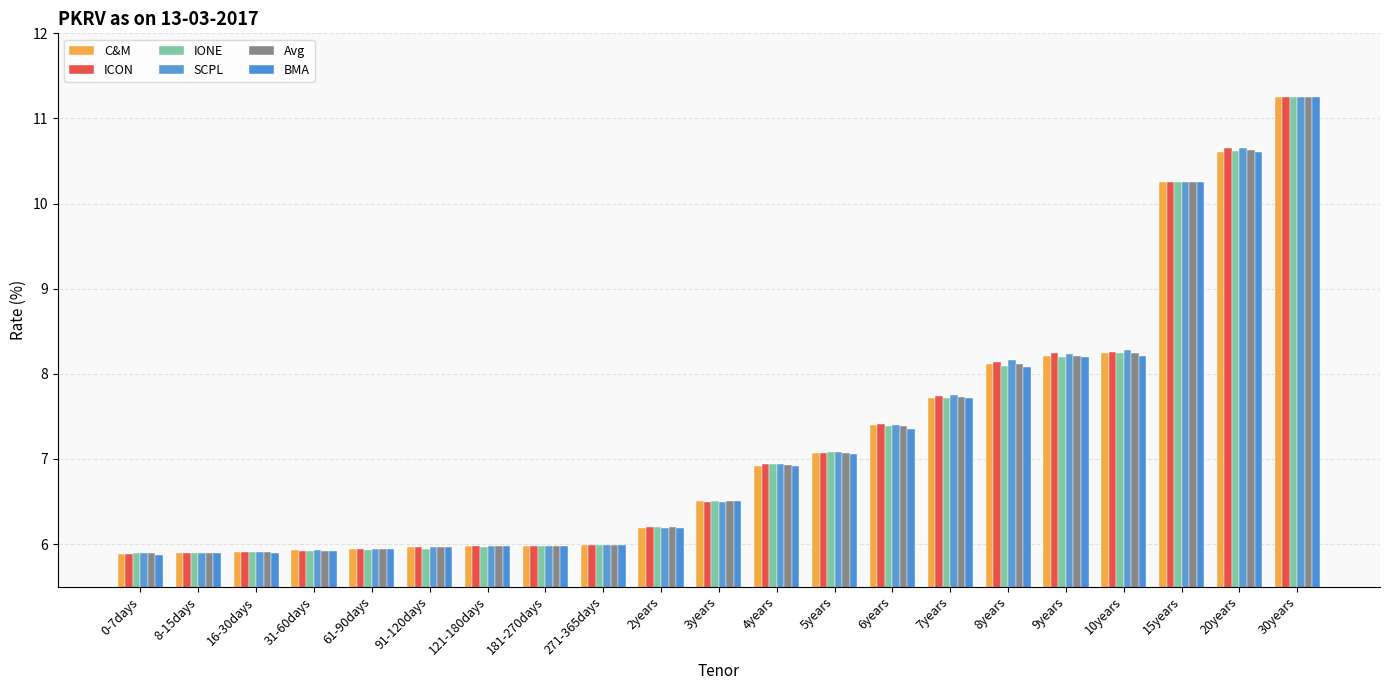

Are the bars horizontal?

No